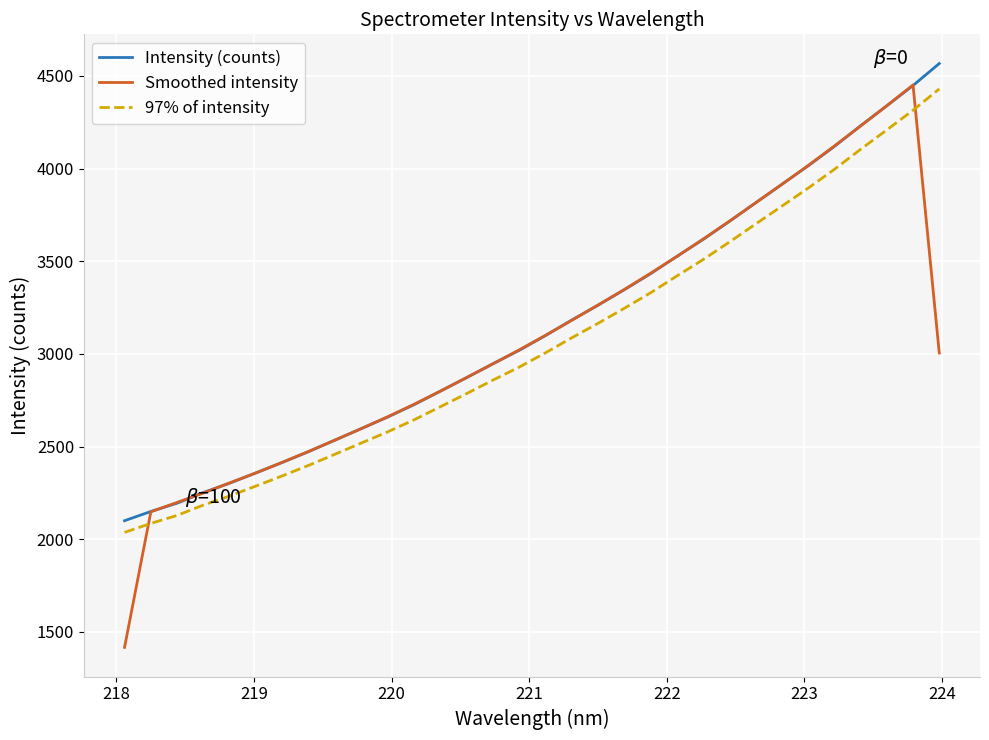

What is the highest value of the Intensity (counts) series?

4566.9